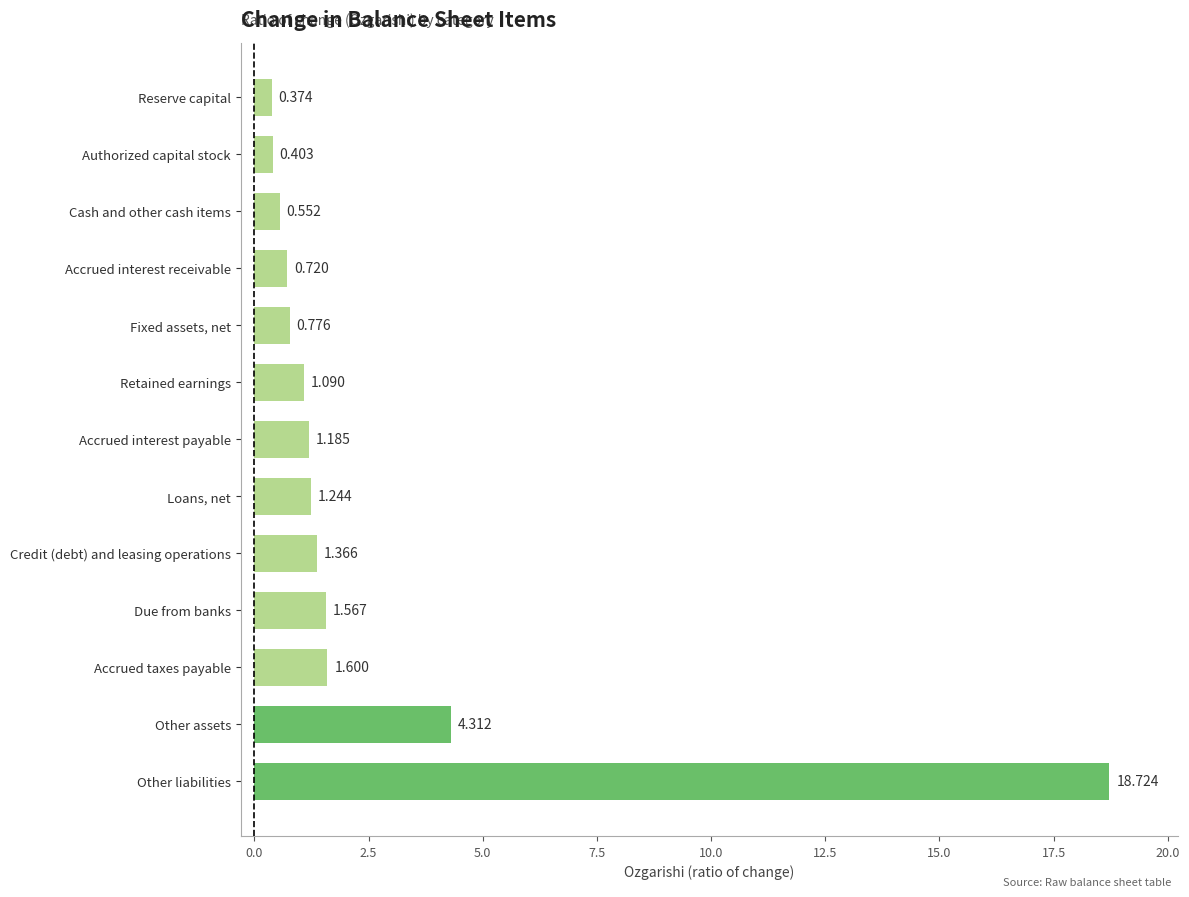

How many data points are less than 1?

5